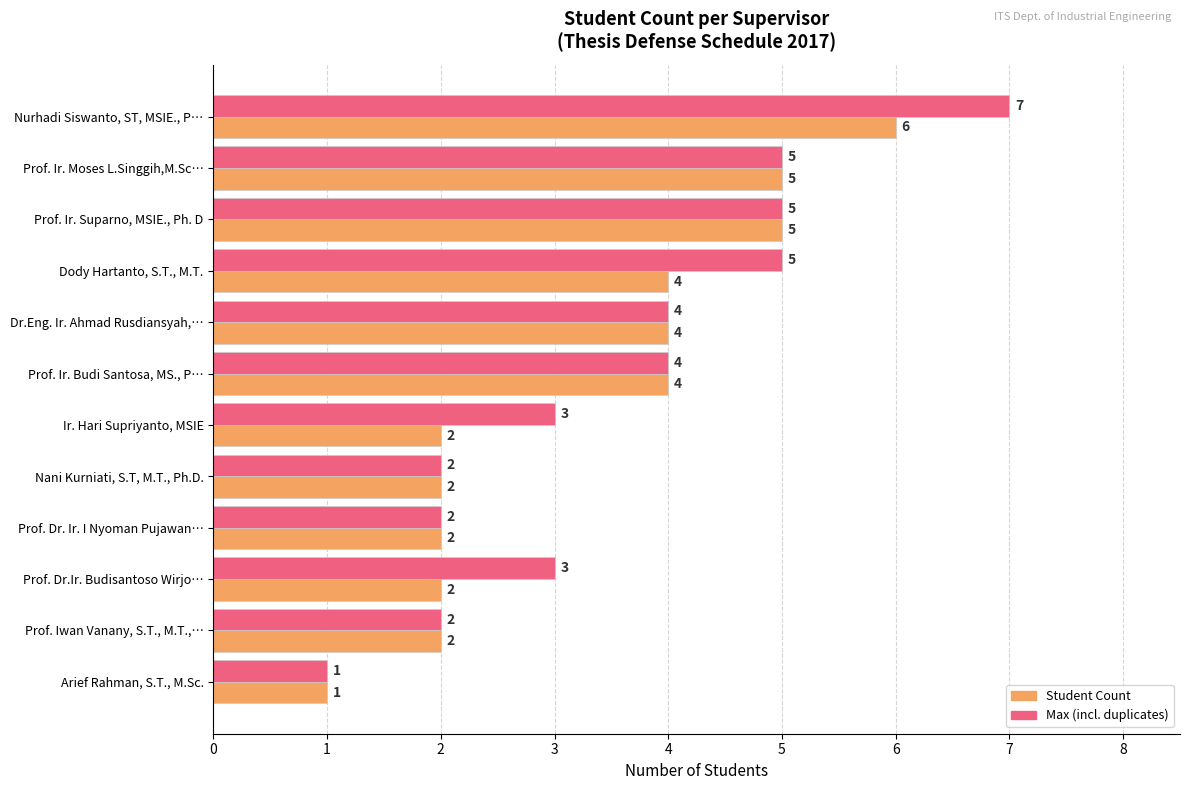

At which category is the sum across all series the highest?

Nurhadi Siswanto, ST, MSIE., P…